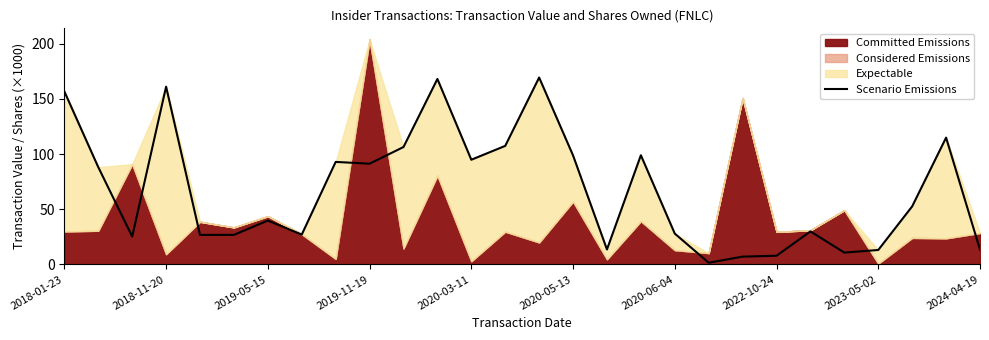

Does the chart have visible grid lines?

No